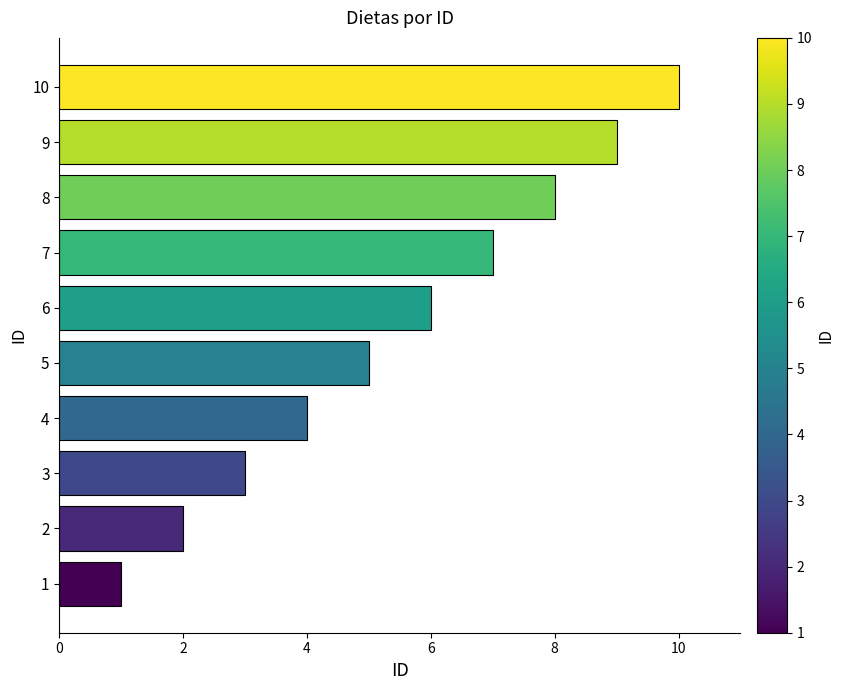

What is the greatest value displayed?

10